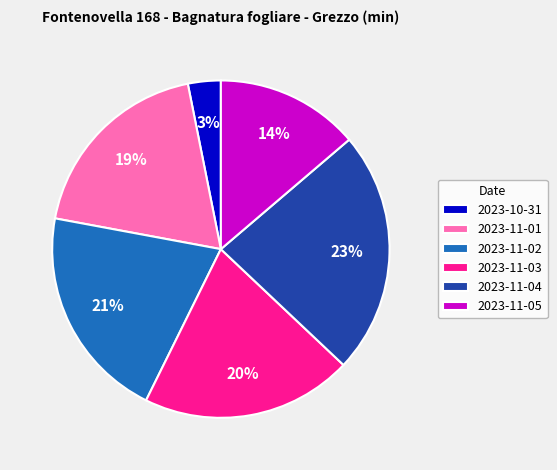

Is there any slice that represents more than half of the pie?

No